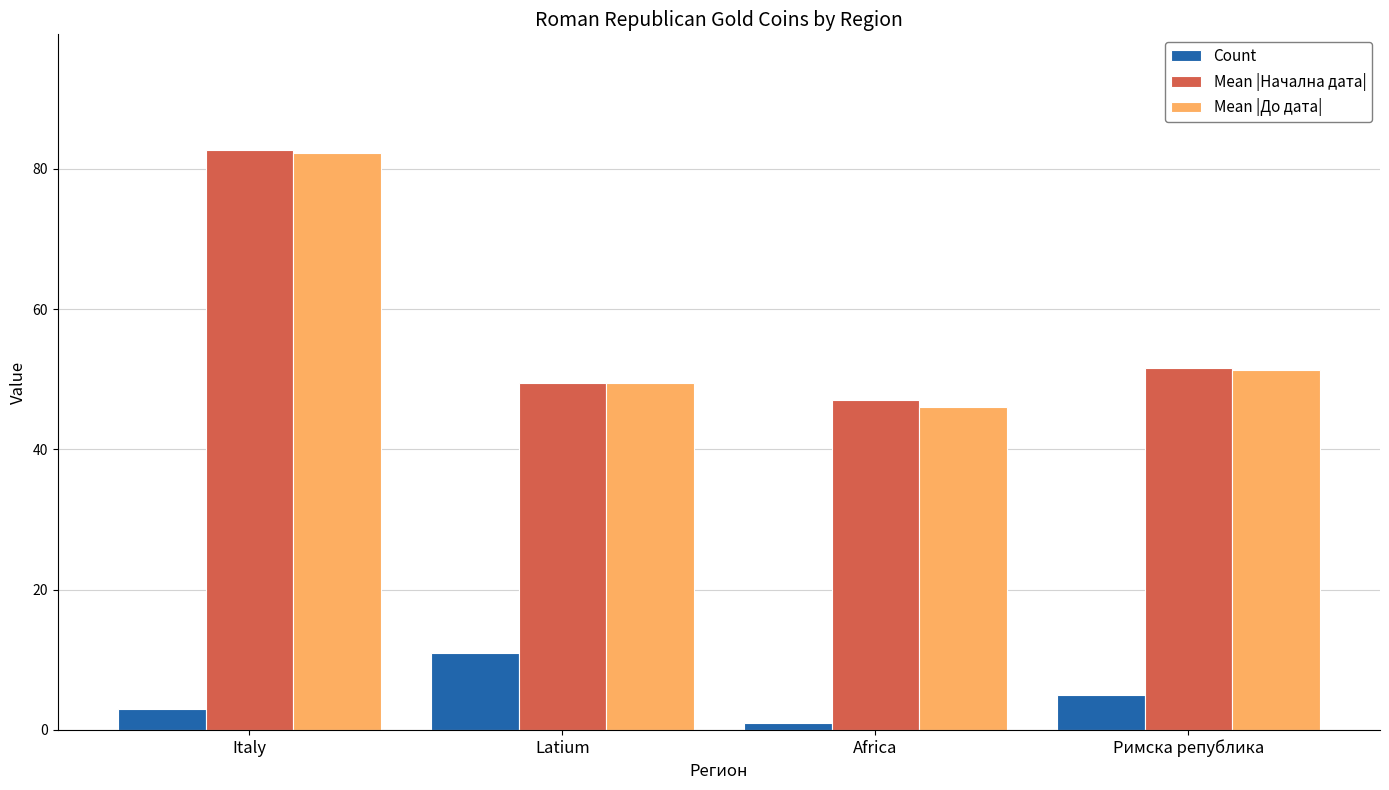

Reading left to right, what are all the values shown in this chart?

Count: 3.0	11.0	1.0	5.0
Mean |Начална дата|: 82.7	49.5	47.0	51.6
Mean |До дата|: 82.3	49.5	46.0	51.4